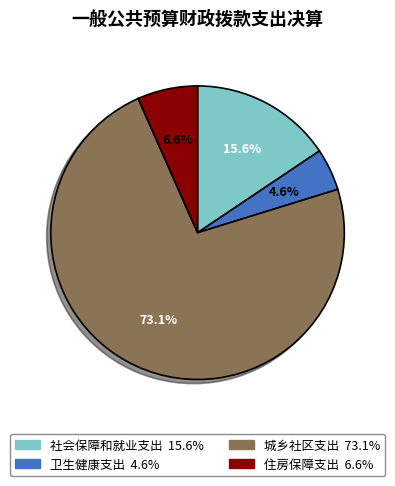

Rank the categories by value from lowest to highest.

卫生健康支出, 住房保障支出, 社会保障和就业支出, 城乡社区支出